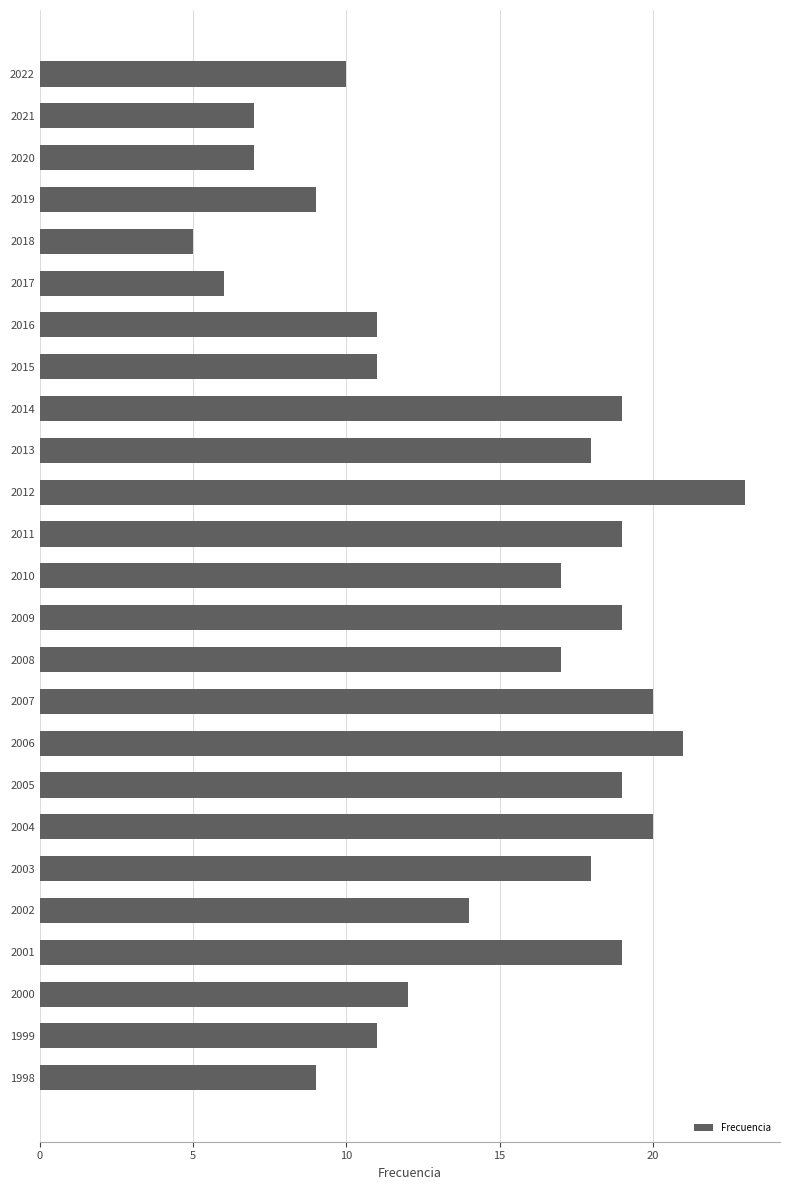

Between 2002 and 2012, which is larger?

2012